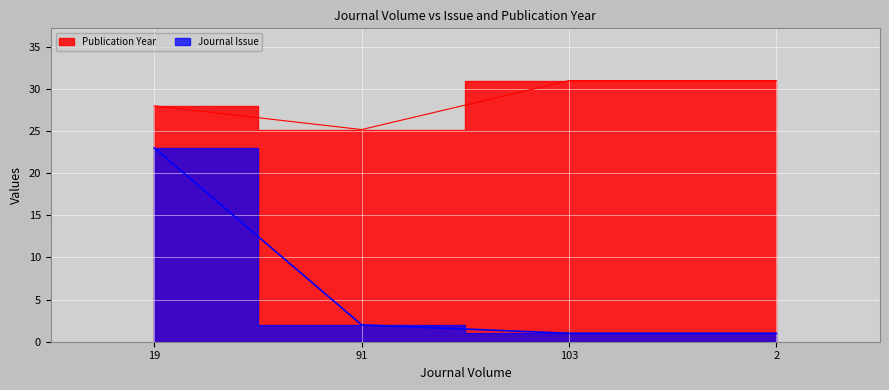

What is the sum of the values at 2 and 103?

2